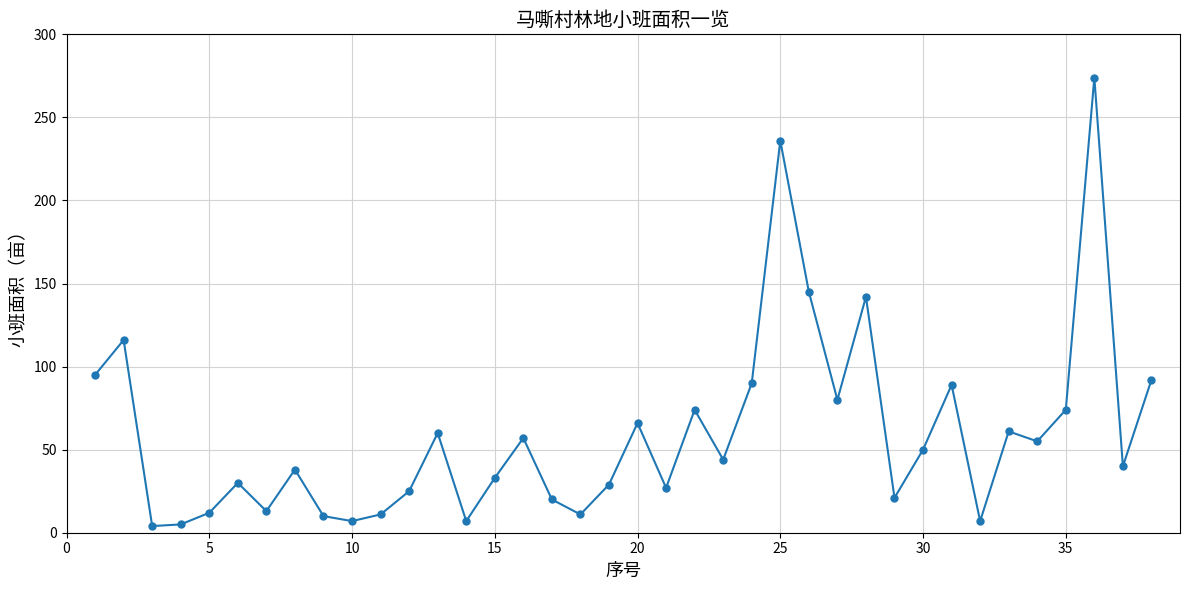

How many interior local valleys (lower than both neighbors) does the data have?

12